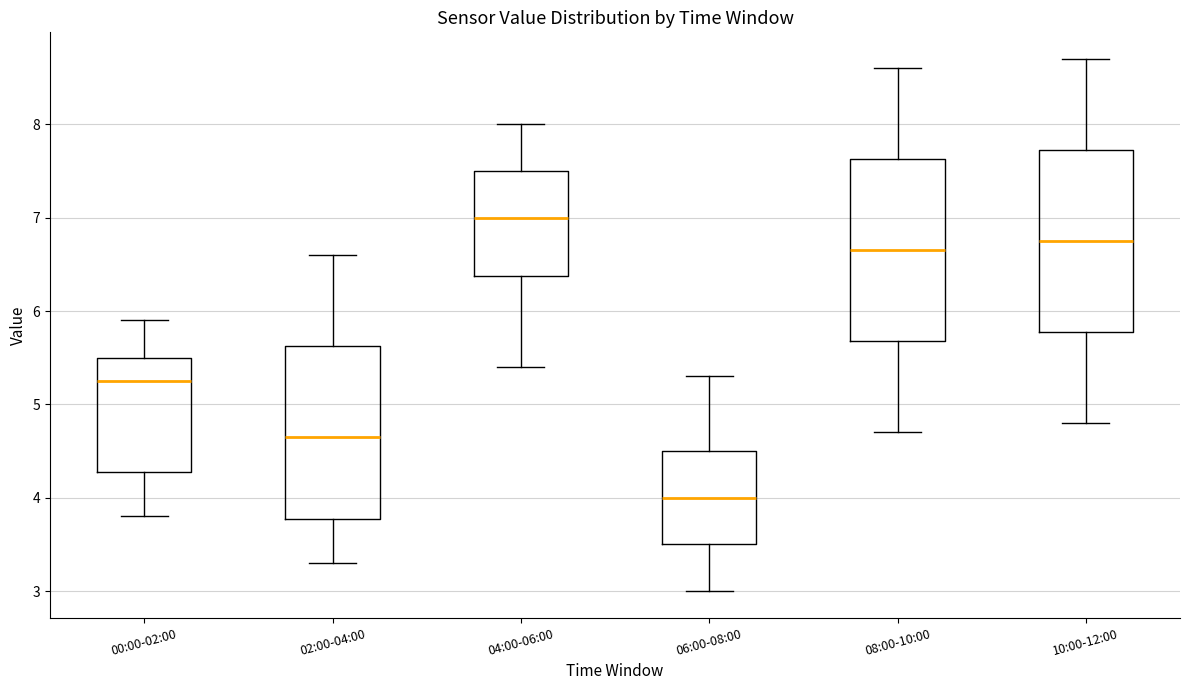

Reading left to right, transcribe this box plot: for each box, give where its median line is, the range the box spans, and where its two whiskers end, as read against the y-axis. The values are not printed on the chart, so give them approximately, as read against the axis.

00:00-02:00: median 5.3, box 4.3 to 5.5, whiskers 3.8 to 5.9
02:00-04:00: median 4.7, box 3.8 to 5.6, whiskers 3.3 to 6.6
04:00-06:00: median 7.0, box 6.4 to 7.5, whiskers 5.4 to 8.0
06:00-08:00: median 4.0, box 3.5 to 4.5, whiskers 3.0 to 5.3
08:00-10:00: median 6.7, box 5.7 to 7.6, whiskers 4.7 to 8.6
10:00-12:00: median 6.8, box 5.8 to 7.7, whiskers 4.8 to 8.7